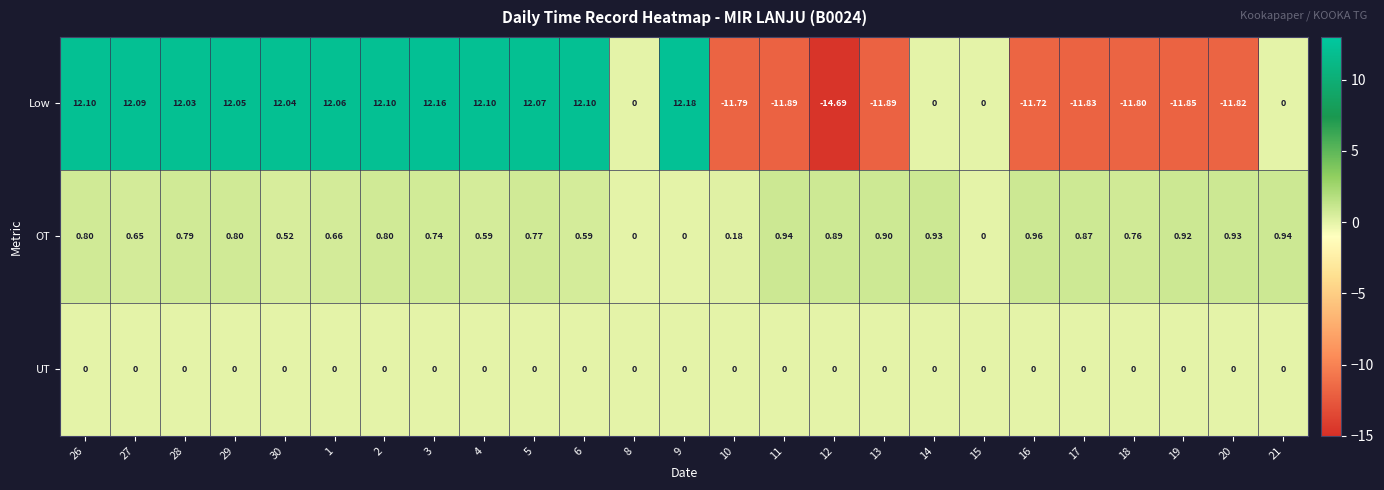

How many data points in Low are less than 0?

9